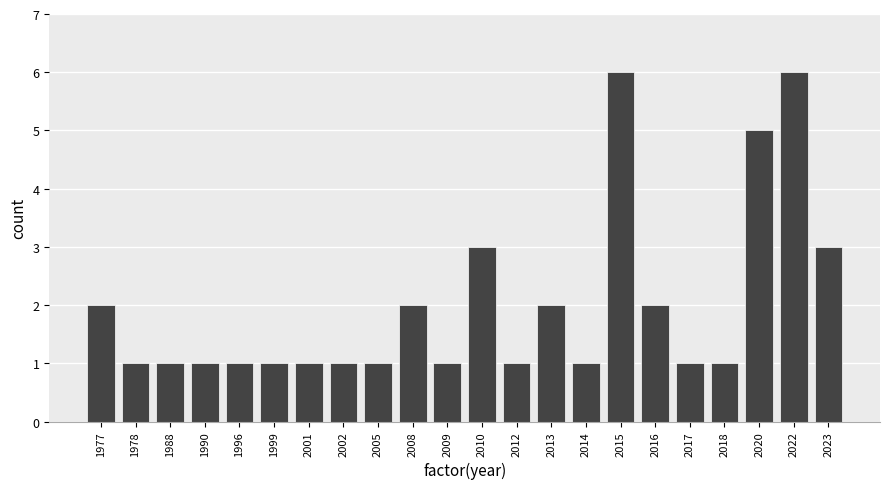

Reading right to left, transcribe all the data shown in this chart.

2023=3	2022=6	2020=5	2018=1	2017=1	2016=2	2015=6	2014=1	2013=2	2012=1	2010=3	2009=1	2008=2	2005=1	2002=1	2001=1	1999=1	1996=1	1990=1	1988=1	1978=1	1977=2